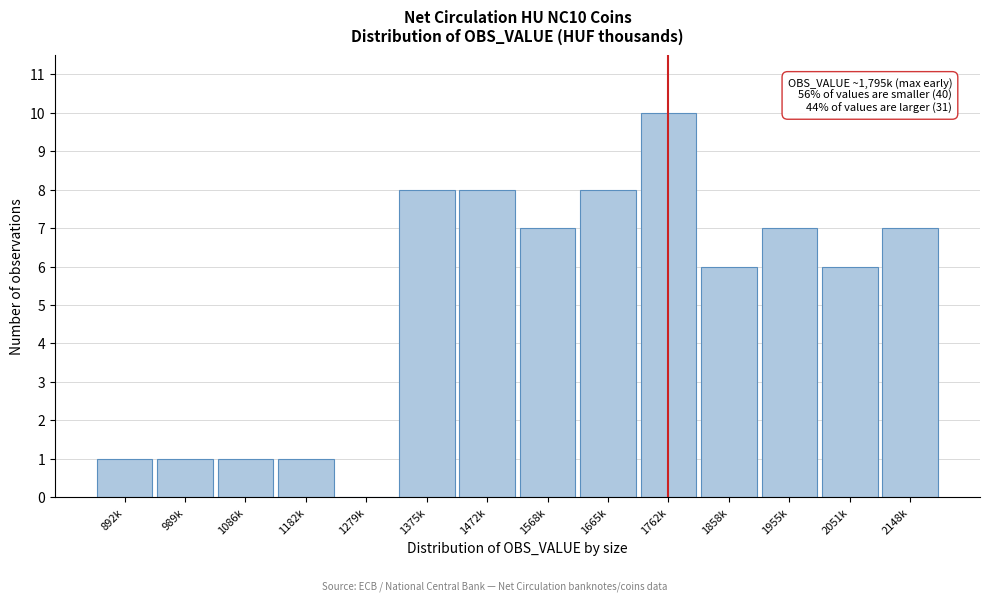

Reading left to right, list all the values displayed in this chart.

892k=1	989k=1	1086k=1	1182k=1	1279k=0	1375k=8	1472k=8	1568k=7	1665k=8	1762k=10	1858k=6	1955k=7	2051k=6	2148k=7